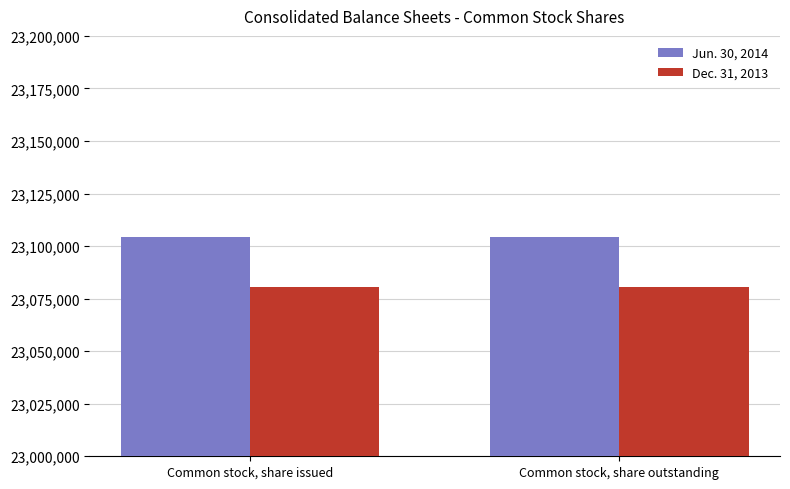

Is the value of Jun. 30, 2014 at Common stock, share outstanding greater than the value of Dec. 31, 2013 at Common stock, share issued?

Yes